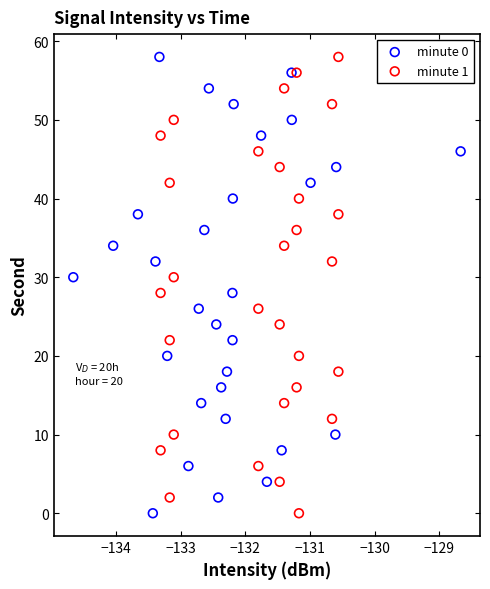

What are all the series names shown in the legend?

minute 0, minute 1